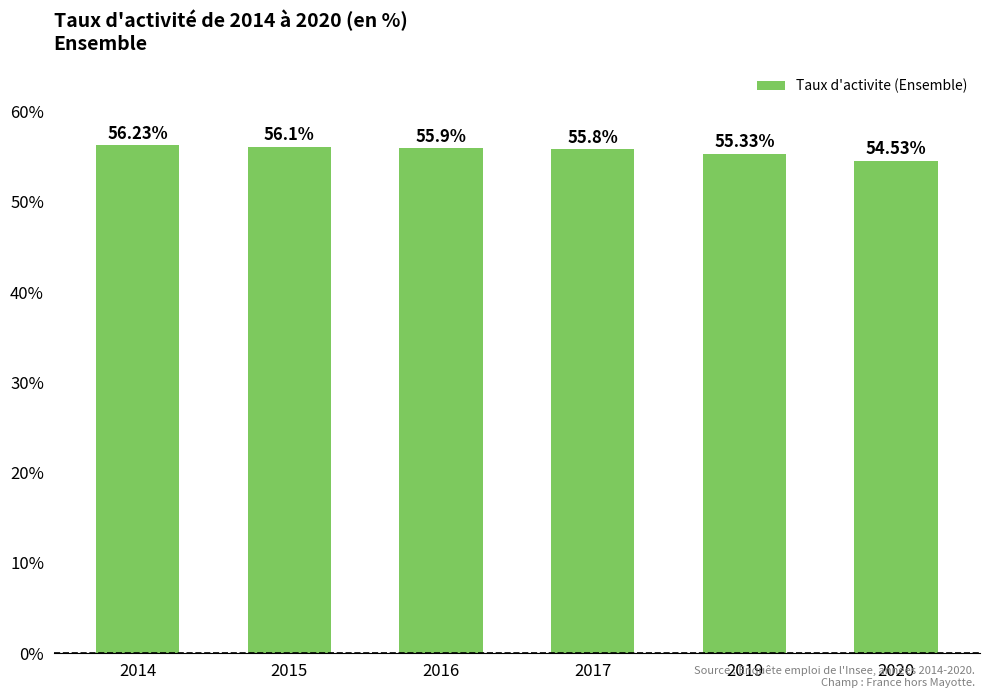

Rank the categories by value from lowest to highest.

2020, 2019, 2017, 2016, 2015, 2014